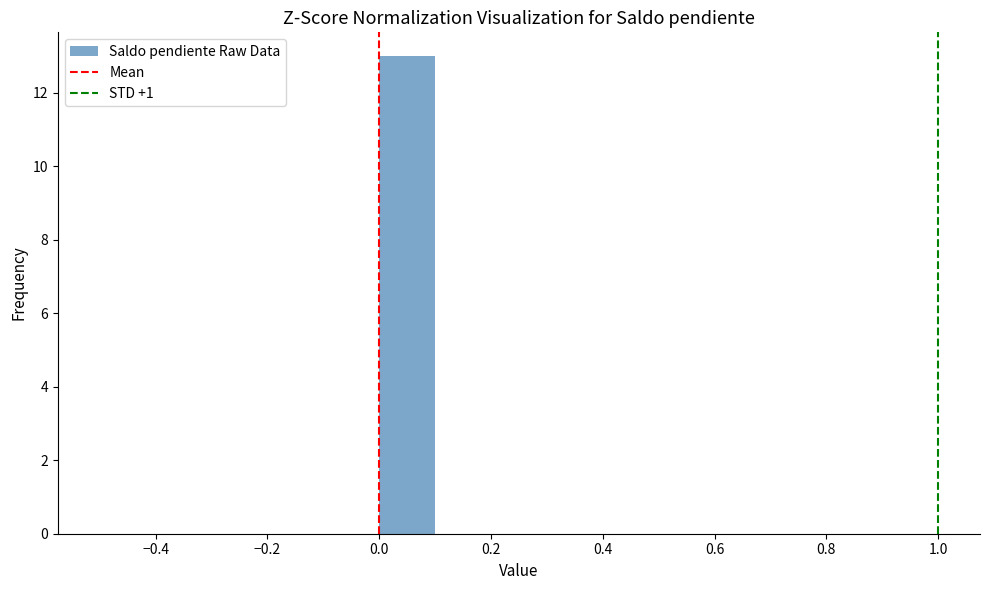

Reading left to right, list every bar in this chart as the range it spans on the x-axis followed by its height. The values are not printed on the chart, so give them approximately, as read against the axis.

-0.5 to -0.4: 0
-0.4 to -0.3: 0
-0.3 to -0.2: 0
-0.2 to -0.1: 0
-0.1 to 0.0: 0
0.0 to 0.1: 13
0.1 to 0.2: 0
0.2 to 0.3: 0
0.3 to 0.4: 0
0.4 to 0.5: 0